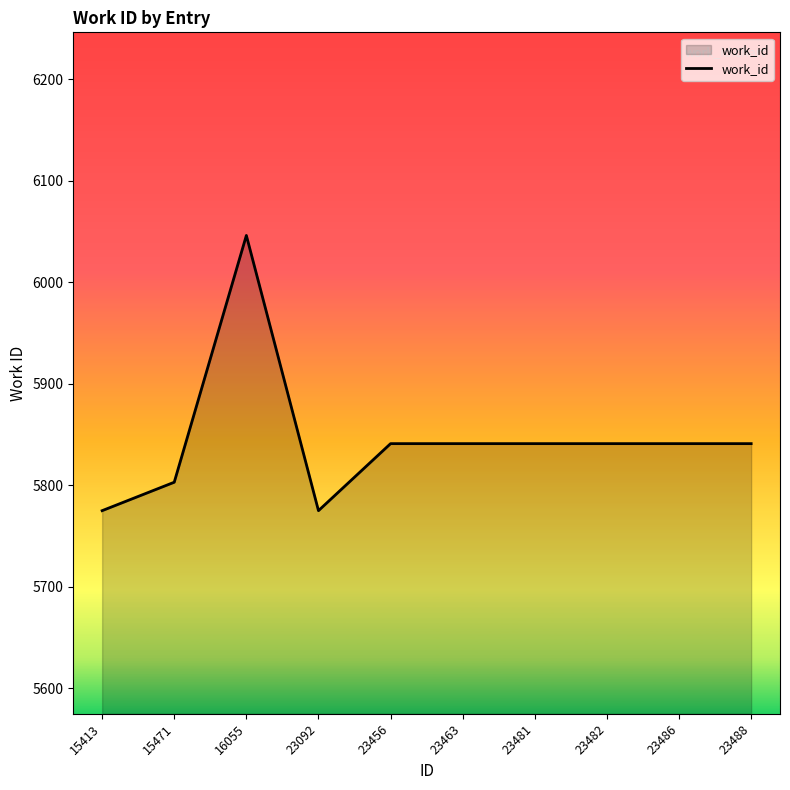

Reading right to left, transcribe all the data shown in this chart.

5841	5841	5841	5841	5841	5841	5775	6046	5803	5775